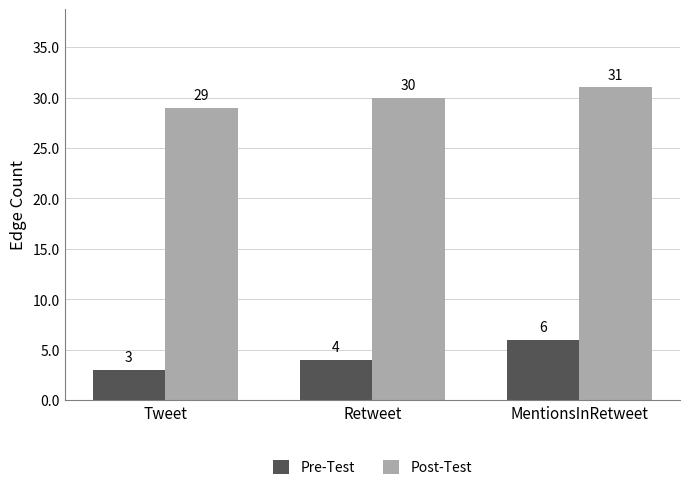

At which category does the chart reach its minimum across all series?

Tweet